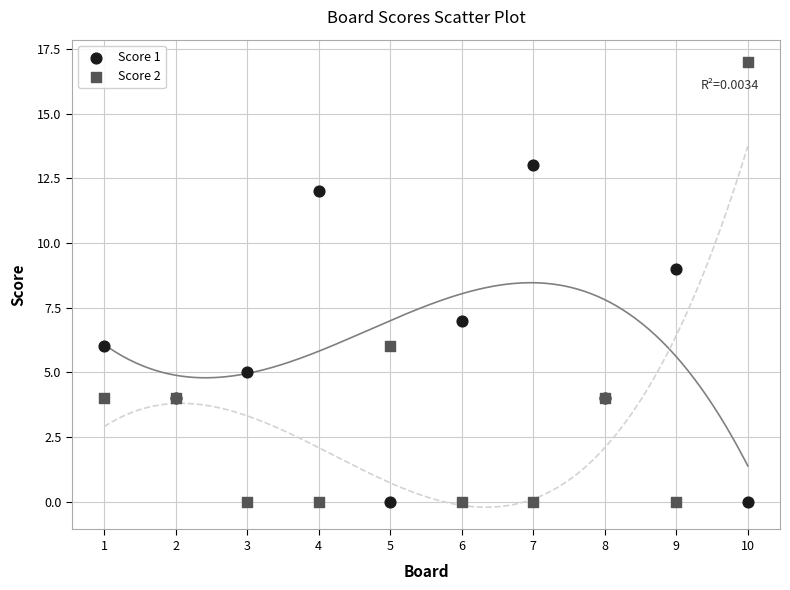

Which series has the largest Y range (max minus min)?

Score 2